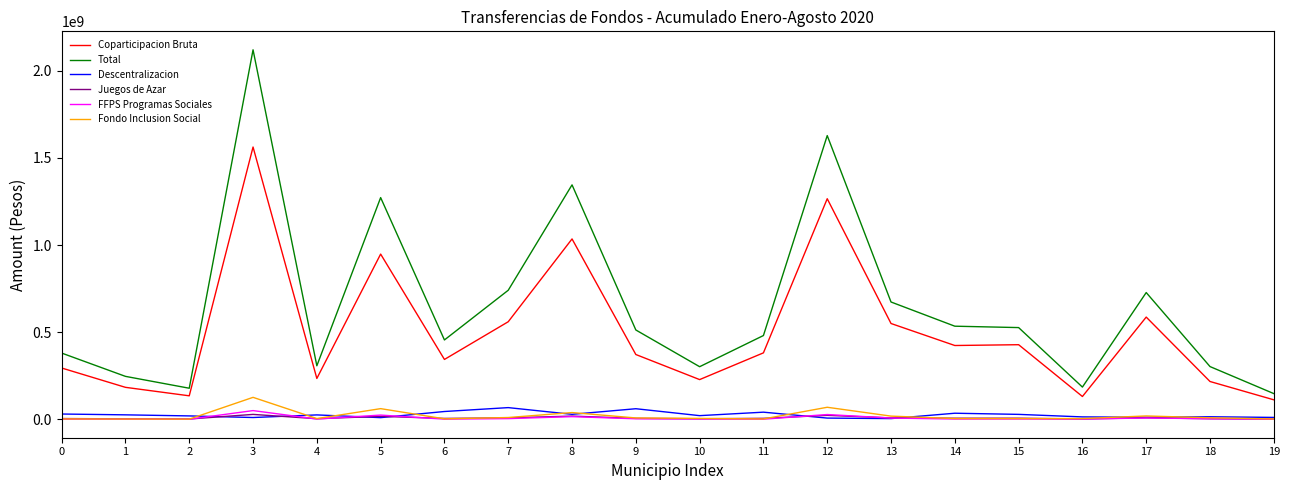

True or false: Coparticipacion Bruta and FFPS Programas Sociales cross at least once.

False